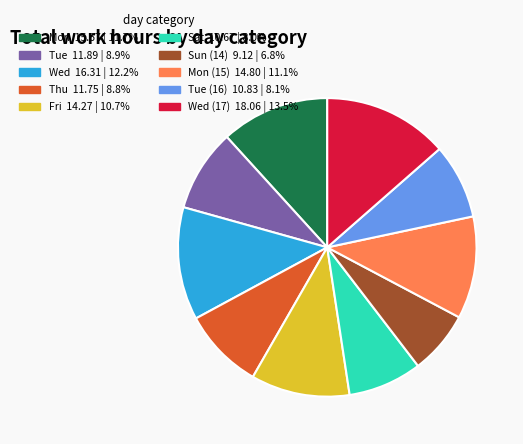

Does any single category account for the majority?

No